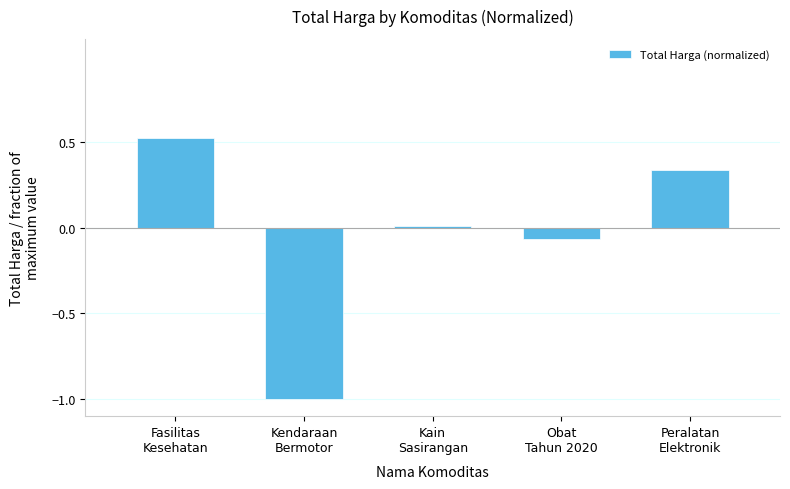

At which category does the chart reach its peak across all series?

Fasilitas
Kesehatan